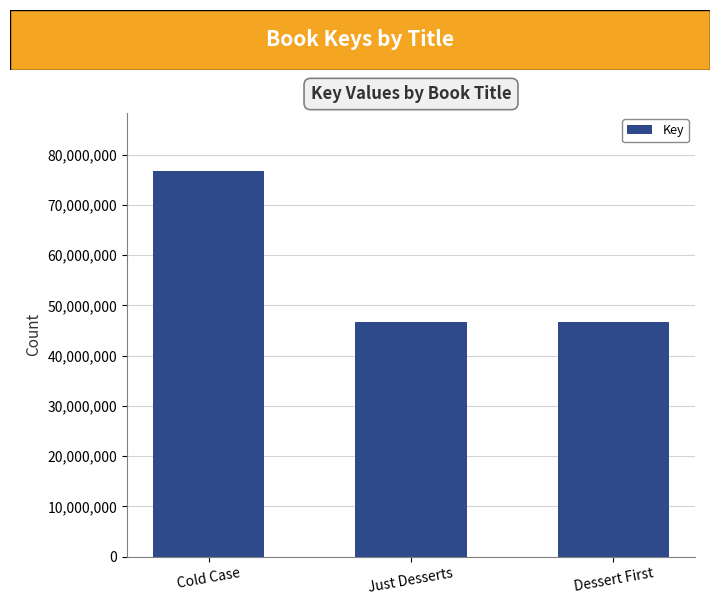

What is the minimum value shown in the chart?

46601826